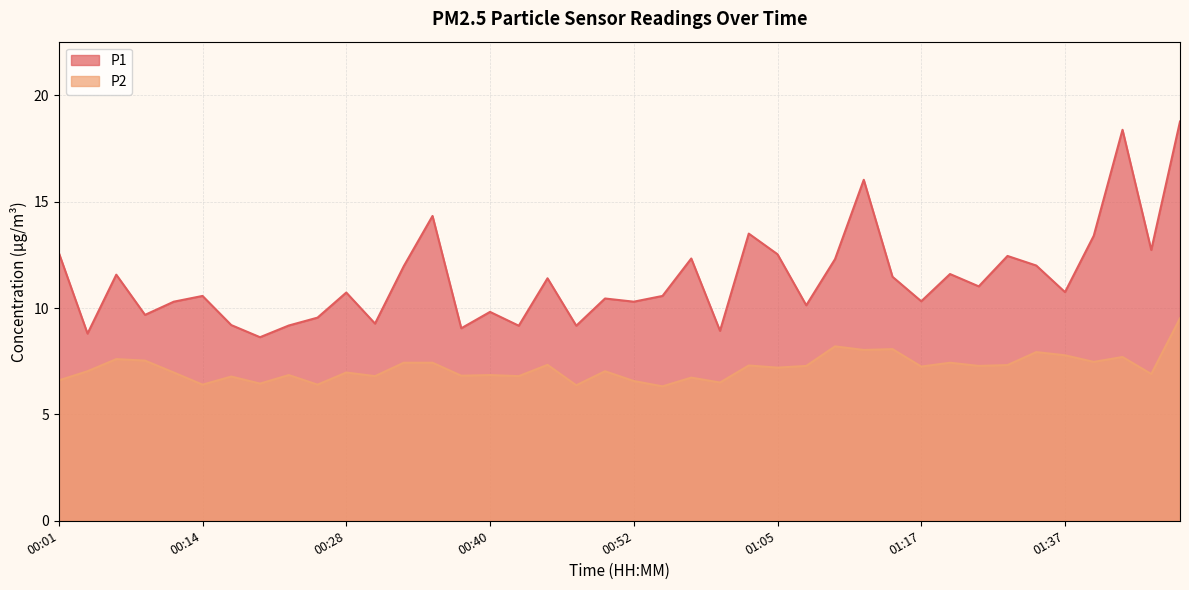

Which series has the largest total across all categories?

P1